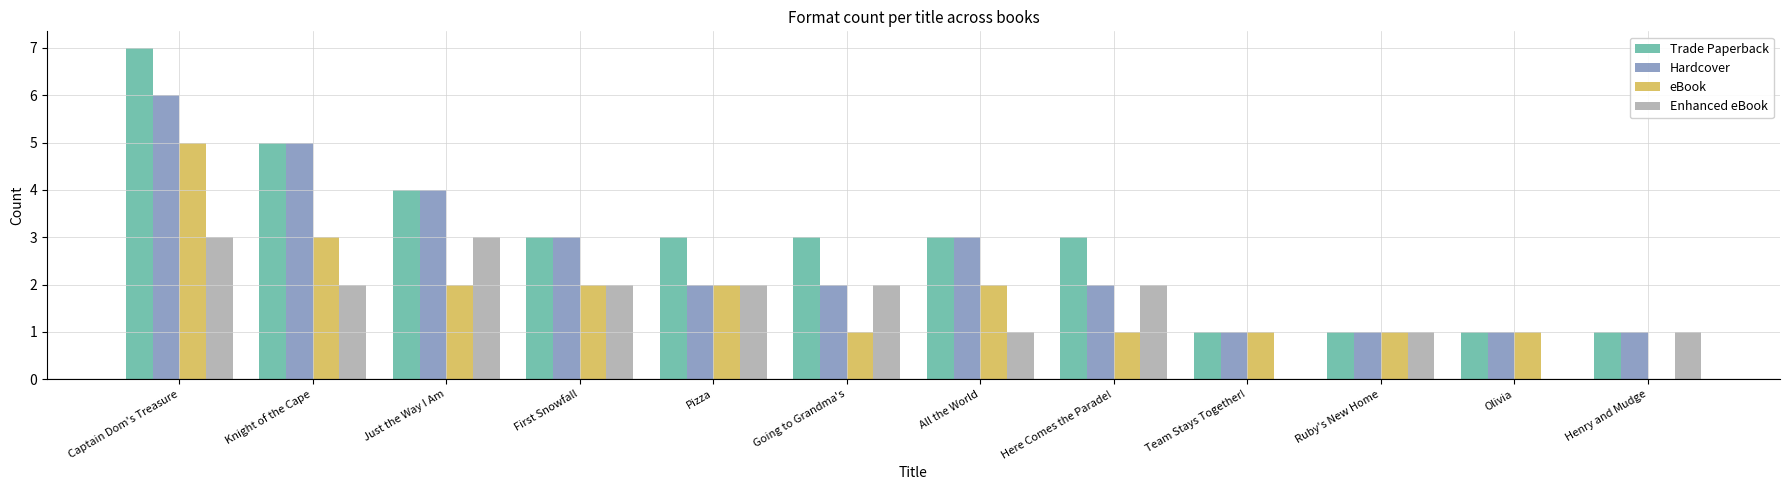

Does the chart contain stacked bars?

No